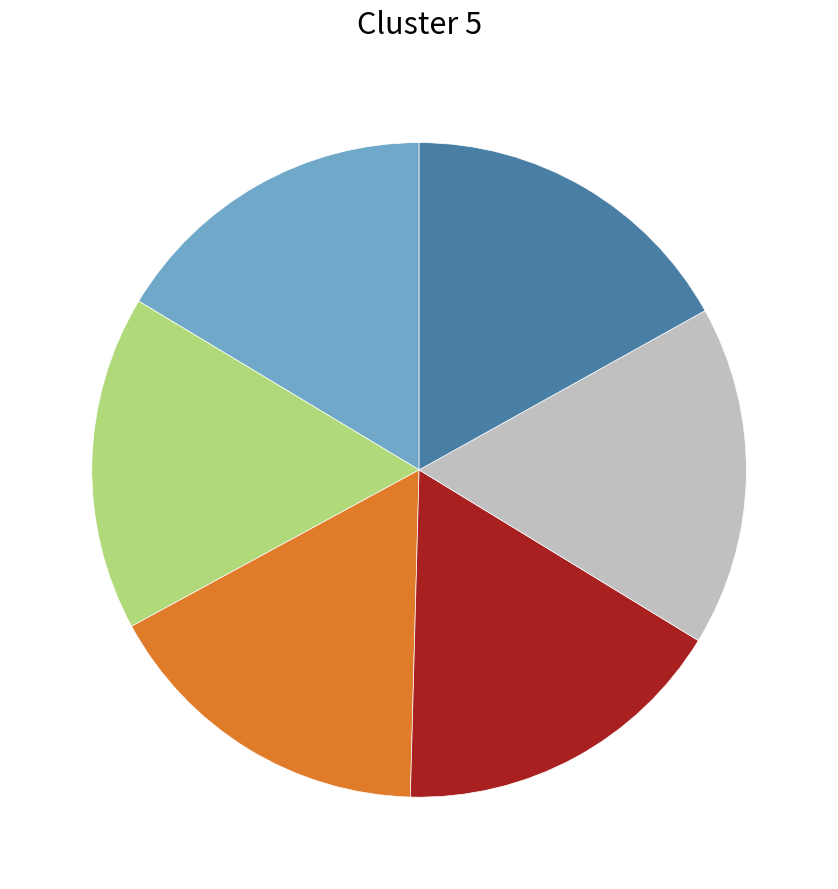

Is there any slice that represents more than half of the pie?

No